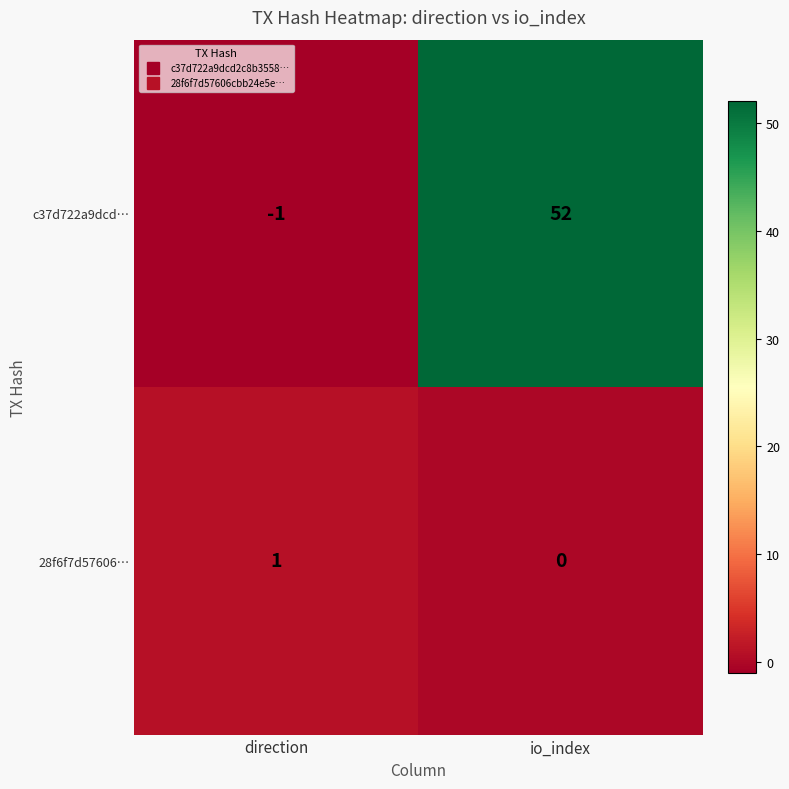

Which series has the largest range (max minus min)?

c37d722a9dcd…